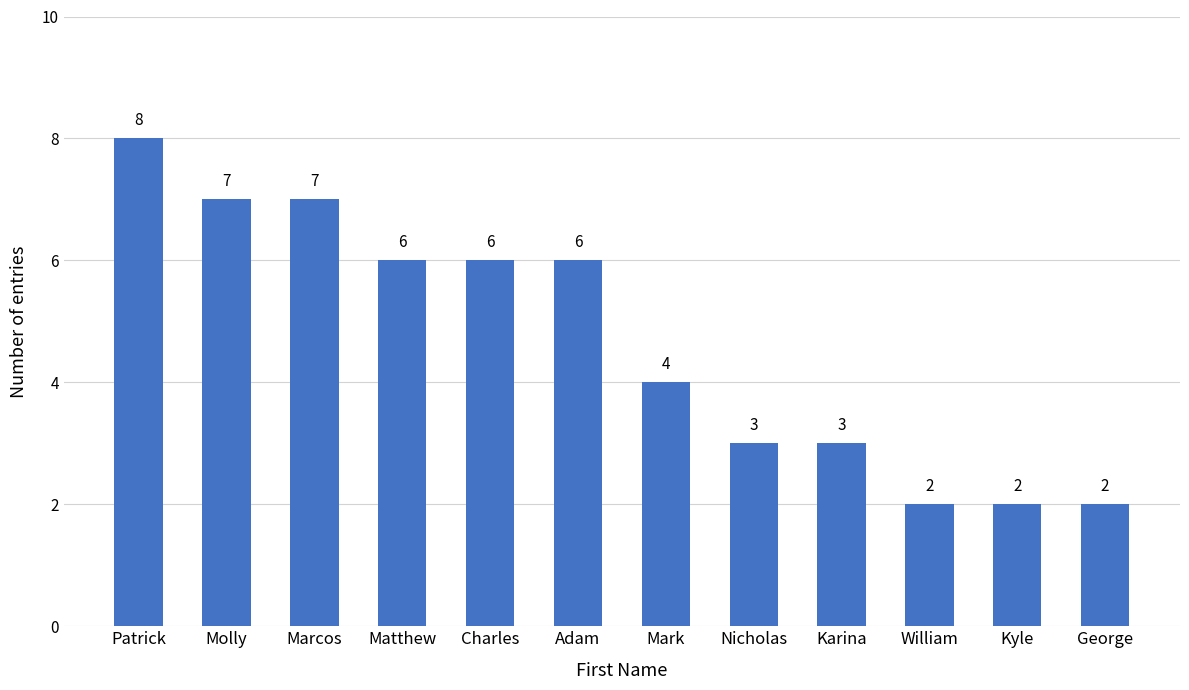

Count the values in the range 3 to 7.

8